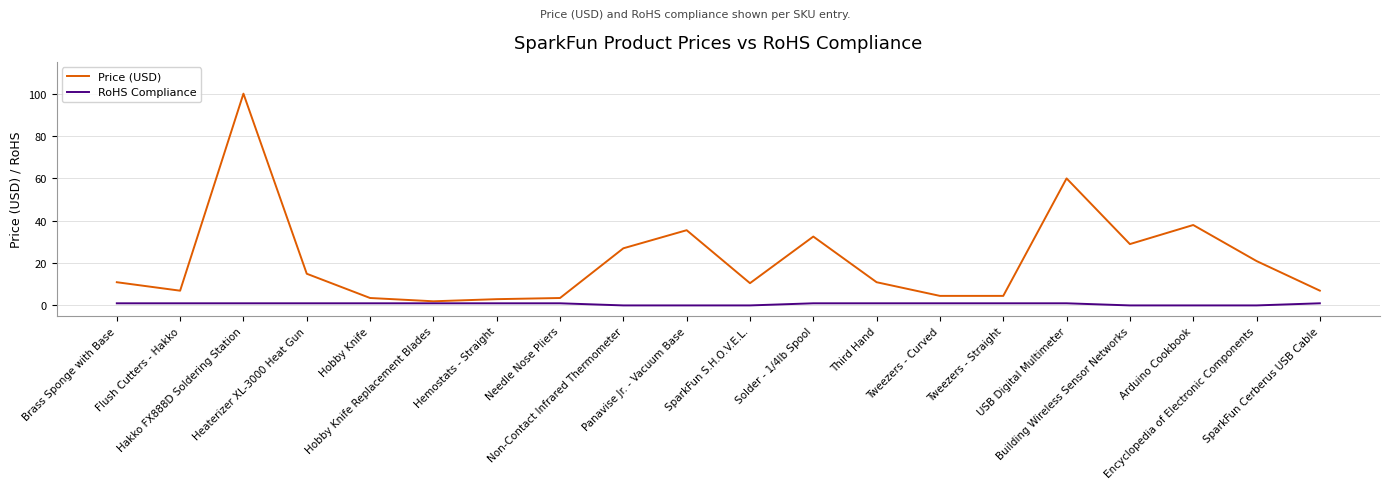

At which label is Price (USD) closest to 50?

USB Digital Multimeter